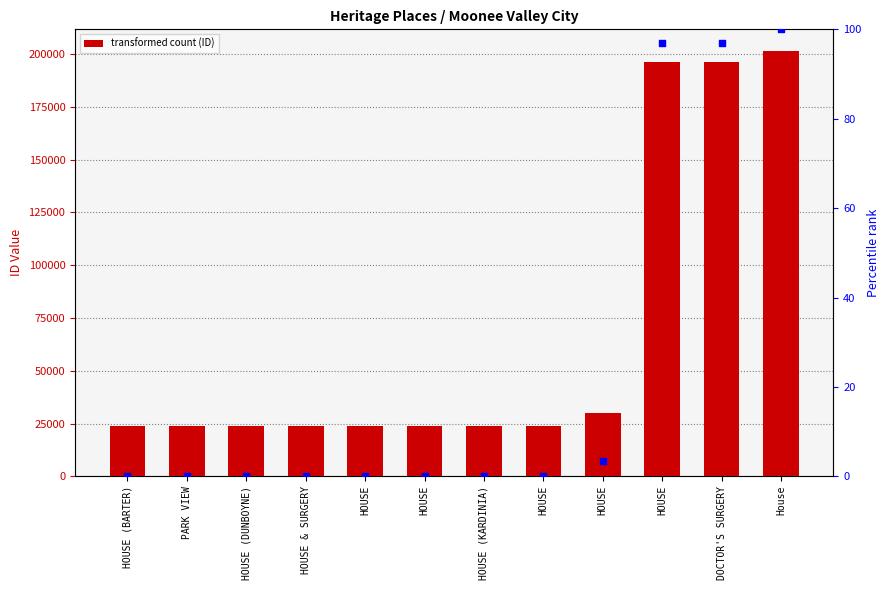

Which series reaches the maximum Y coordinate?

ID